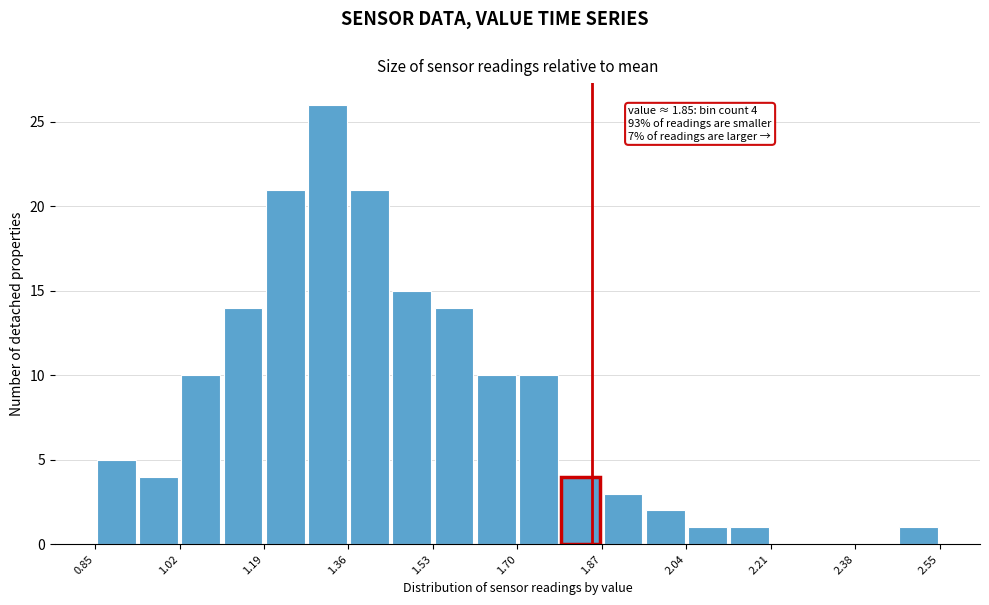

Over which range of the x-axis is the bar tallest?

1.275 to 1.360